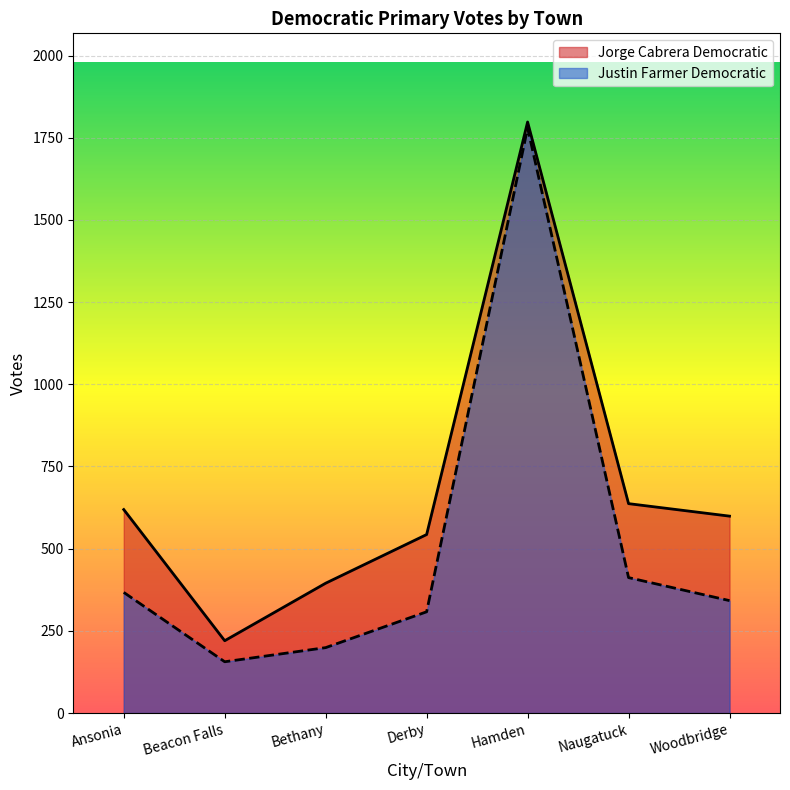

True or false: Justin Farmer Democratic has a value of 412 at Naugatuck.

True